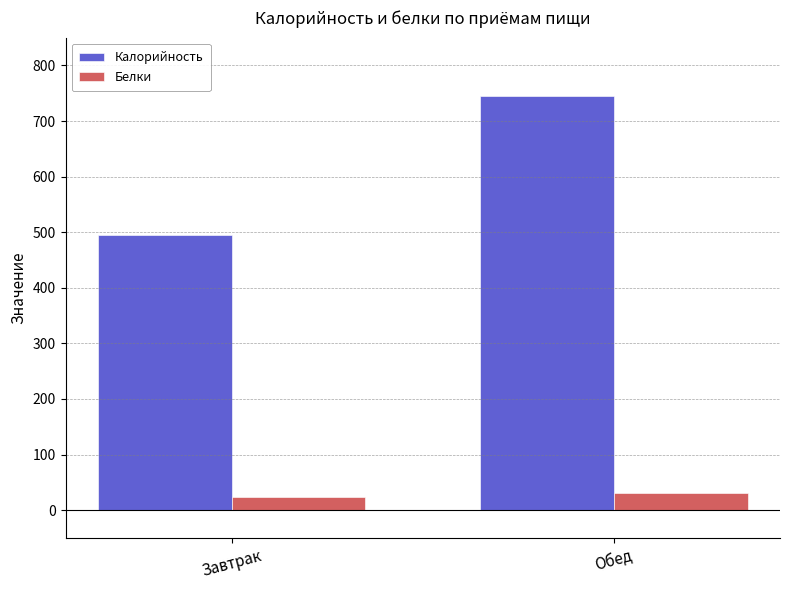

What position from the right is Завтрак?

2